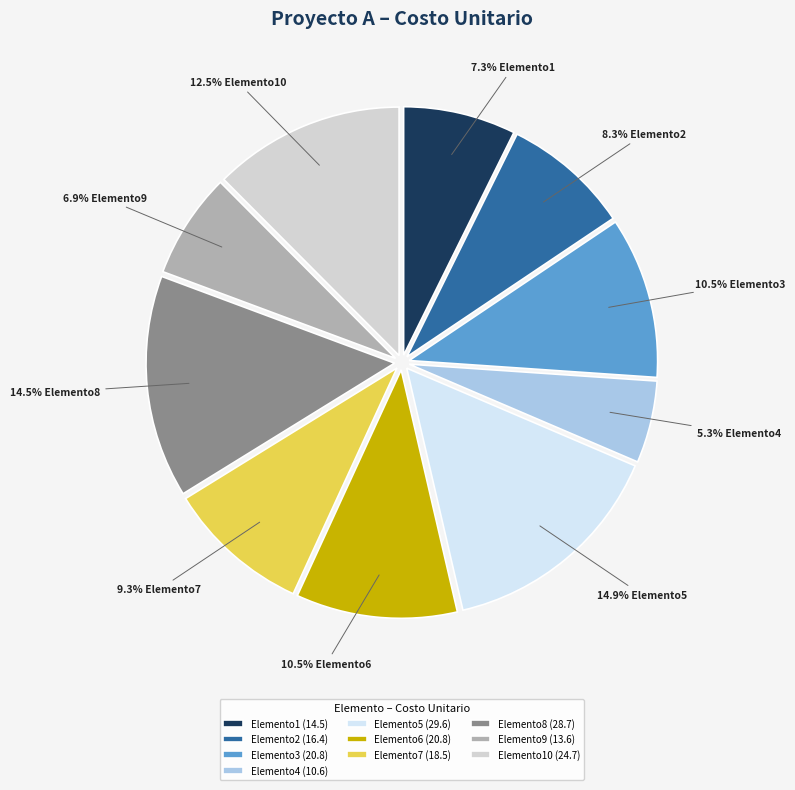

How many segments does this pie chart have?

10